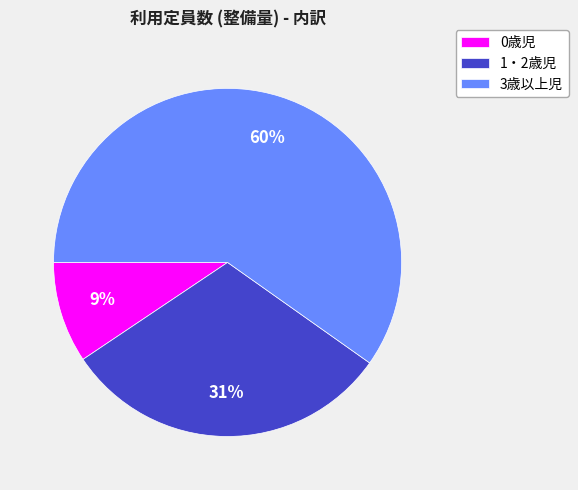

To the nearest percent, what is the average slice percentage?

33%